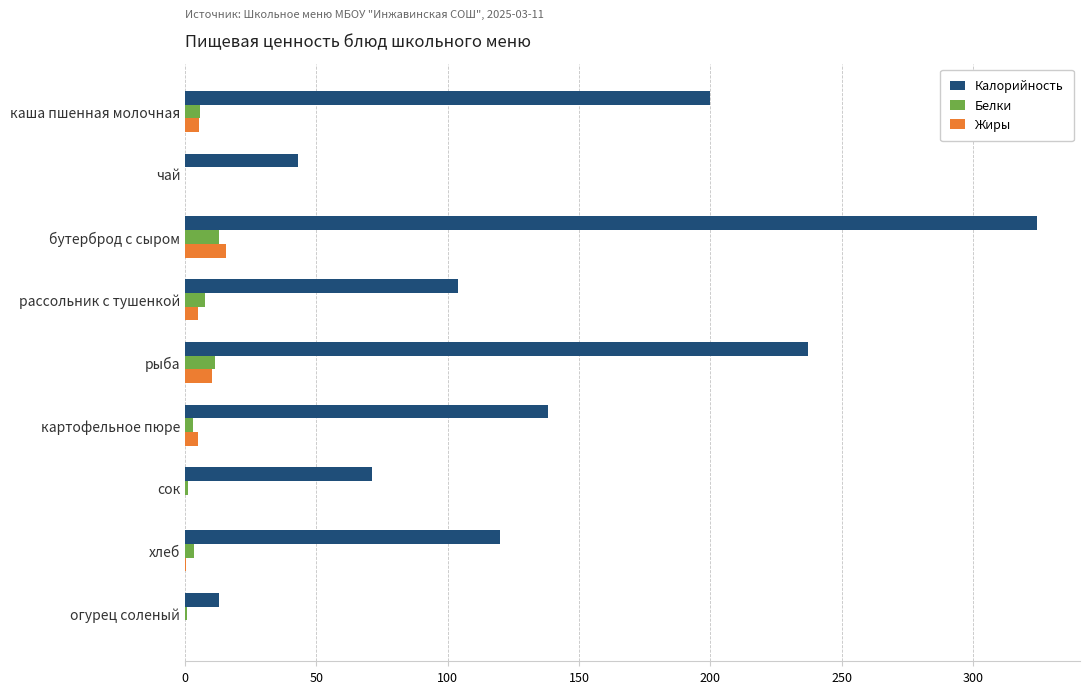

What is the highest value of the Калорийность series?

324.5